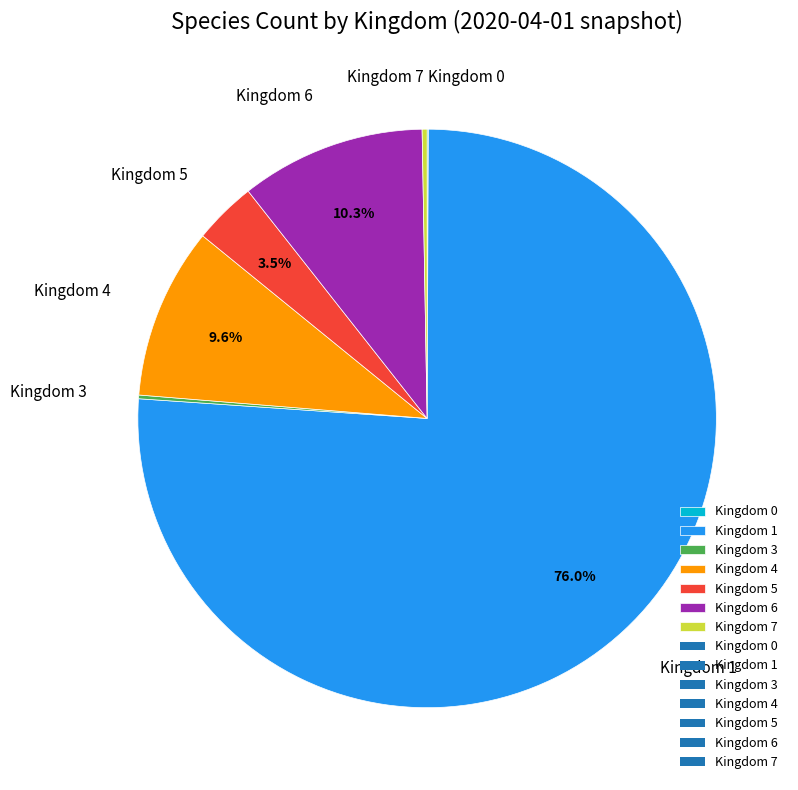

Is there any slice that represents more than half of the pie?

Yes